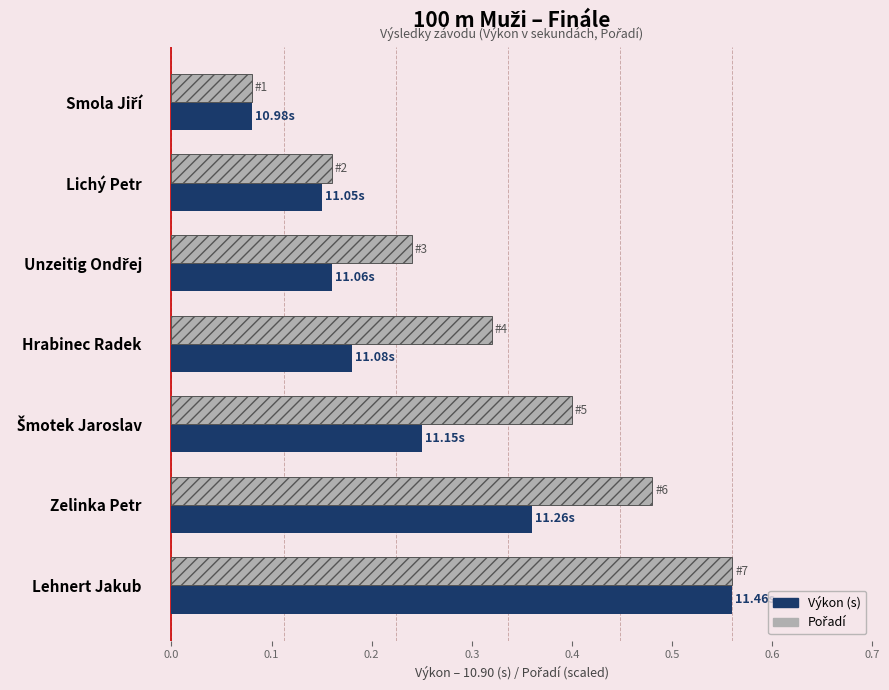

At which category is the sum across all series the highest?

Lehnert Jakub